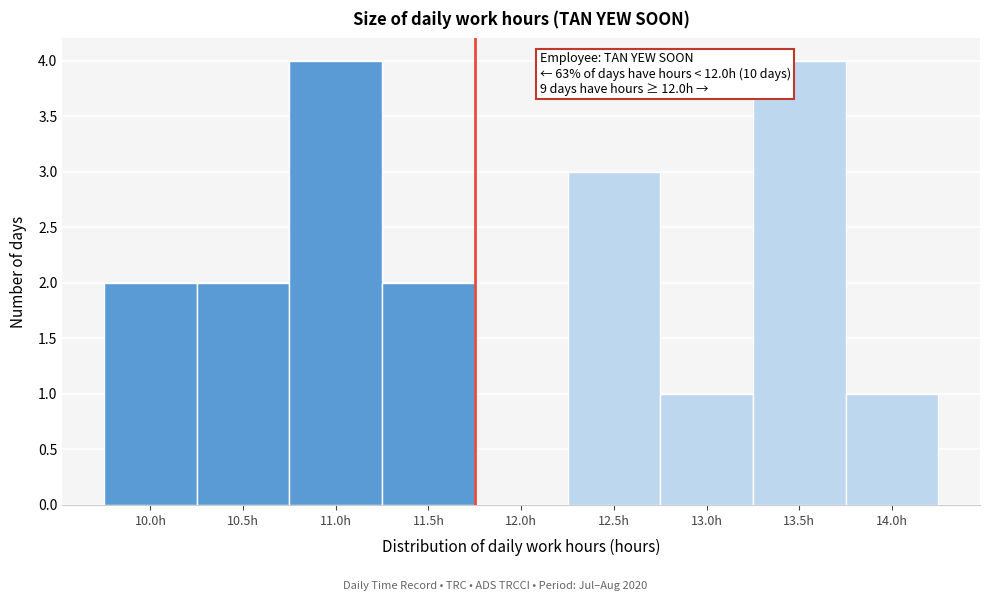

Reading right to left, extract all data points from this chart.

14.0h=1	13.5h=4	13.0h=1	12.5h=3	12.0h=0	11.5h=2	11.0h=4	10.5h=2	10.0h=2